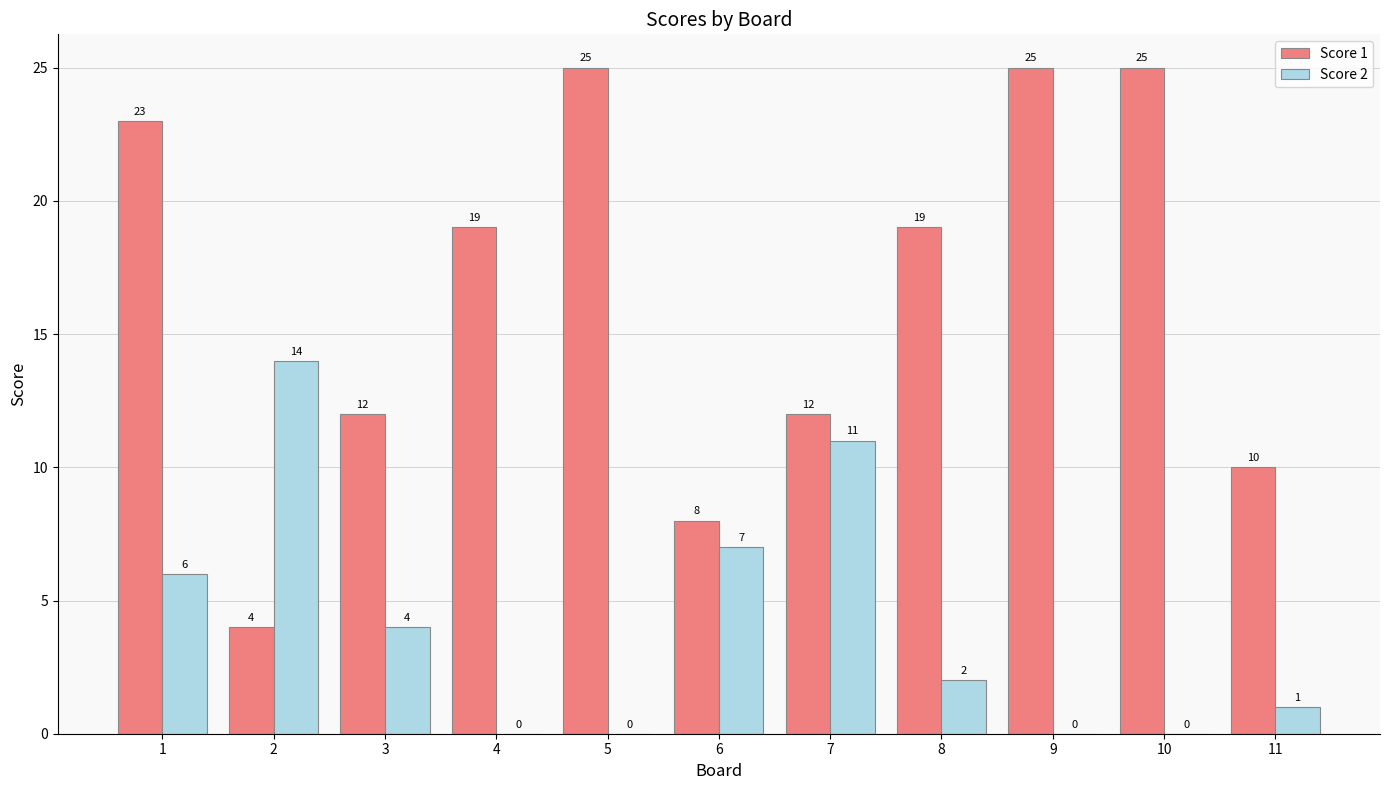

What is the maximum value shown in the chart?

25